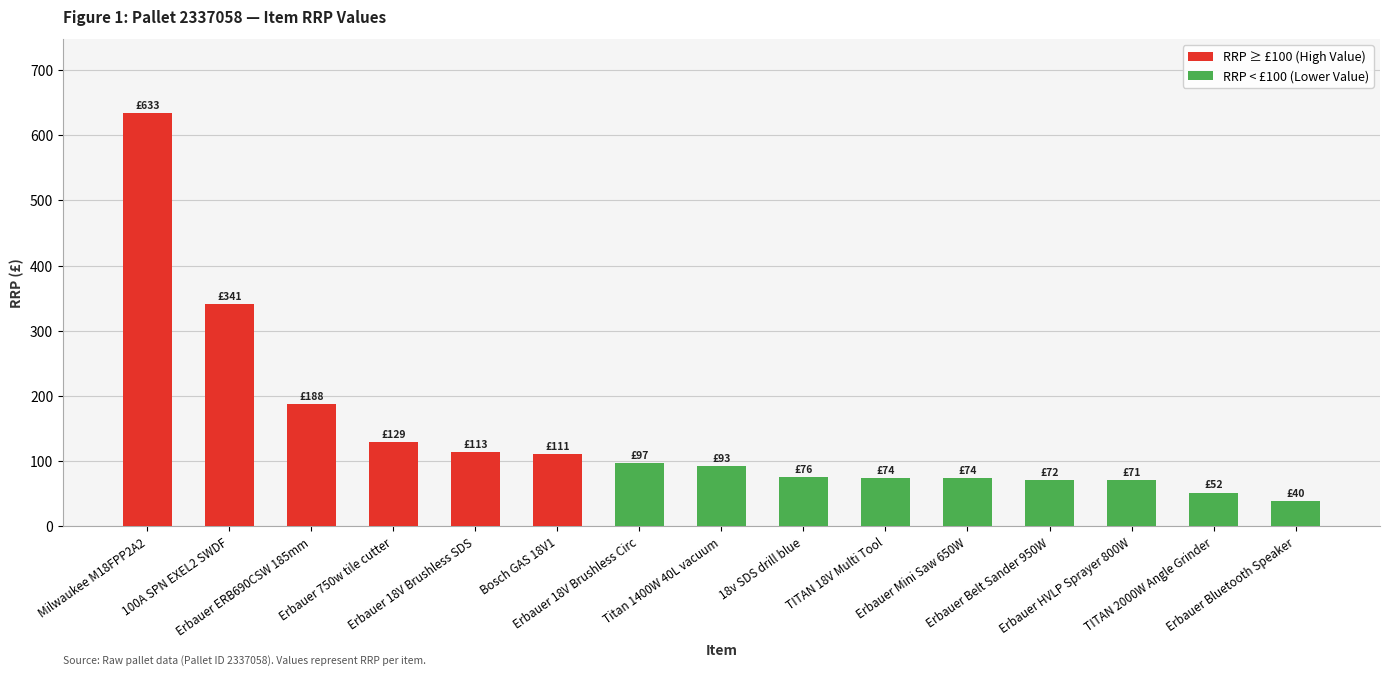

What is the minimum value shown in the chart?

39.6